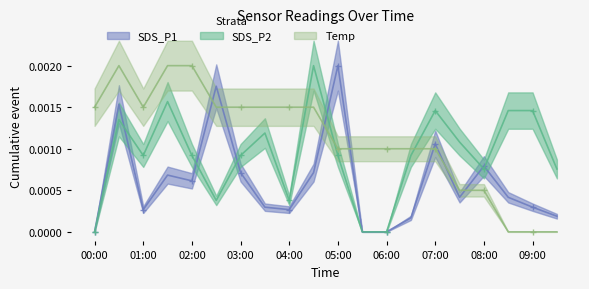

True or false: Temp and SDS_P1 intersect in this chart.

True